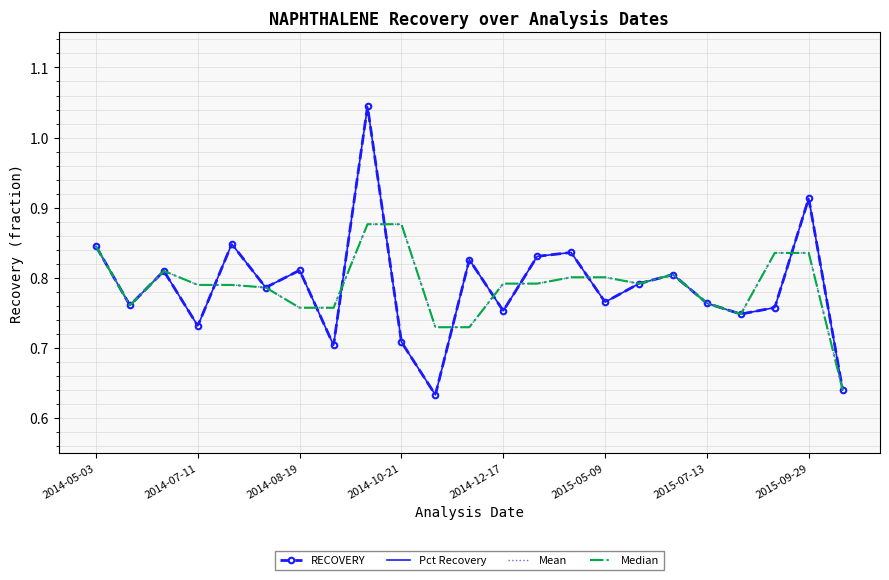

Is this an area chart (filled region under the line)?

No